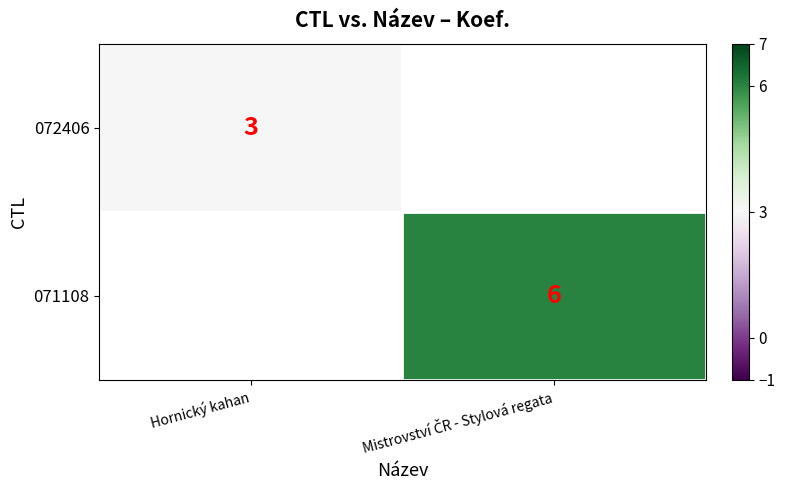

Is it true that 072406 equals 3 at Hornický kahan?

True